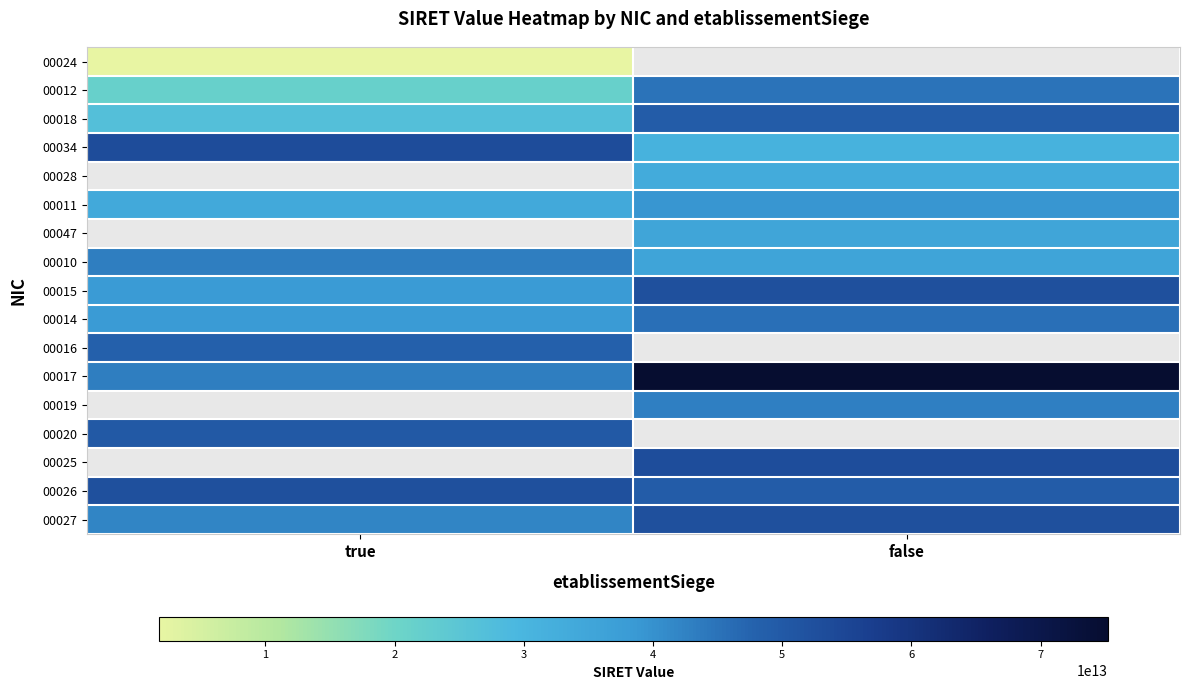

Count the number of data series in this chart.

17